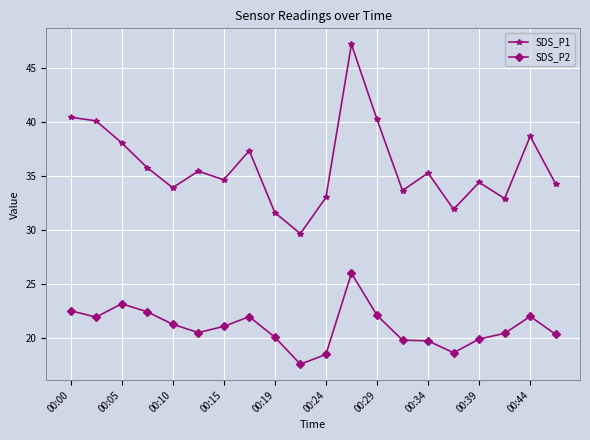

What is the highest value of the SDS_P2 series?

26.0